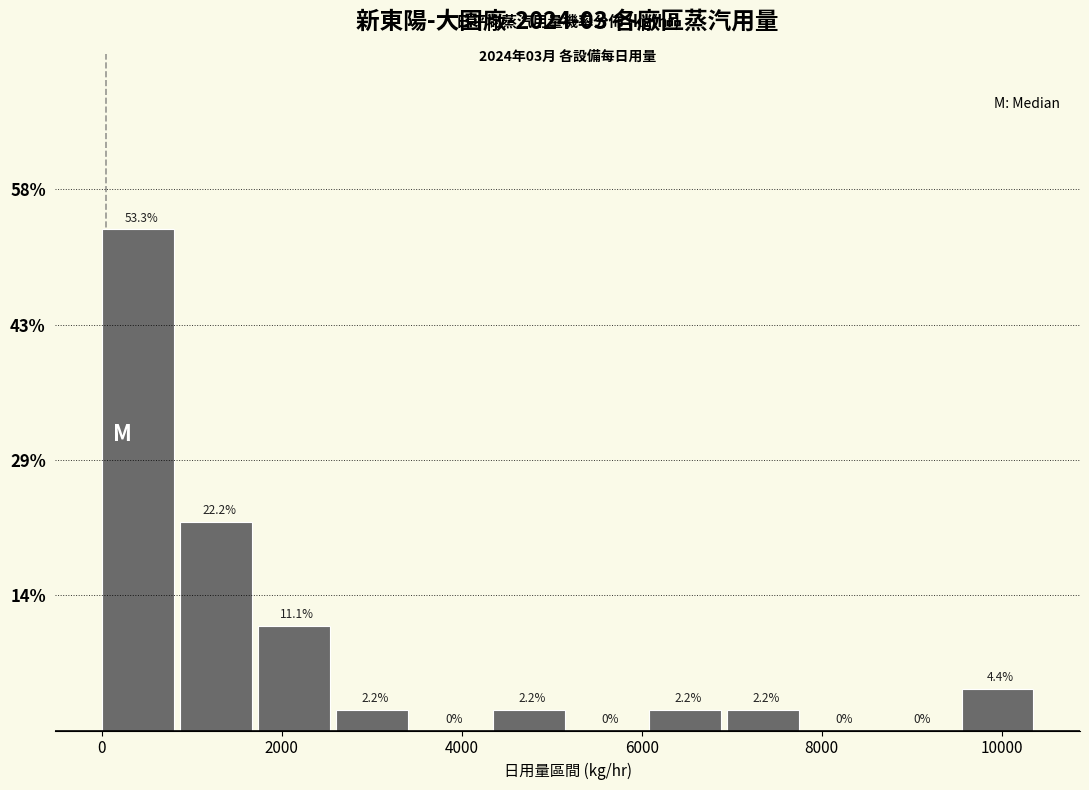

Reading left to right, list every bar in this chart as the range it spans on the x-axis followed by its height. The bar edges are not printed on the chart, so give them approximately, as read against the axis.

0 to 800: 53.3
800 to 1800: 22.2
1800 to 2600: 11.1
2600 to 3400: 2.2
3400 to 4400: 0.0
4400 to 5200: 2.2
5200 to 6000: 0.0
6000 to 7000: 2.2
7000 to 7800: 2.2
7800 to 8600: 0.0
8600 to 9600: 0.0
9600 to 10400: 4.4